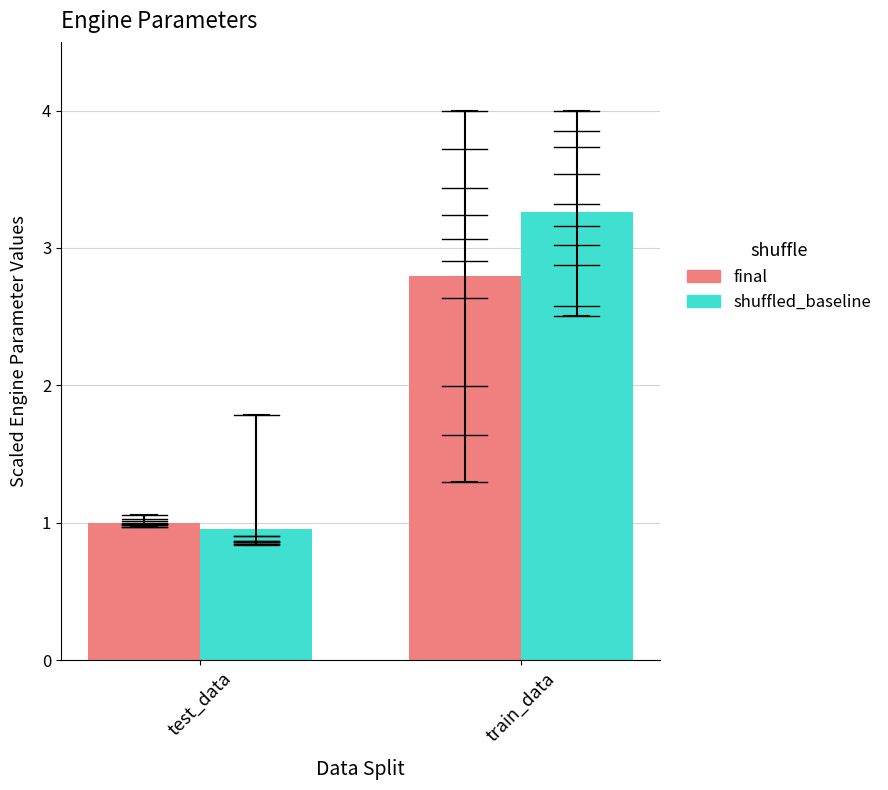

Rank the series by their average value, from lowest to highest.

final, shuffled_baseline